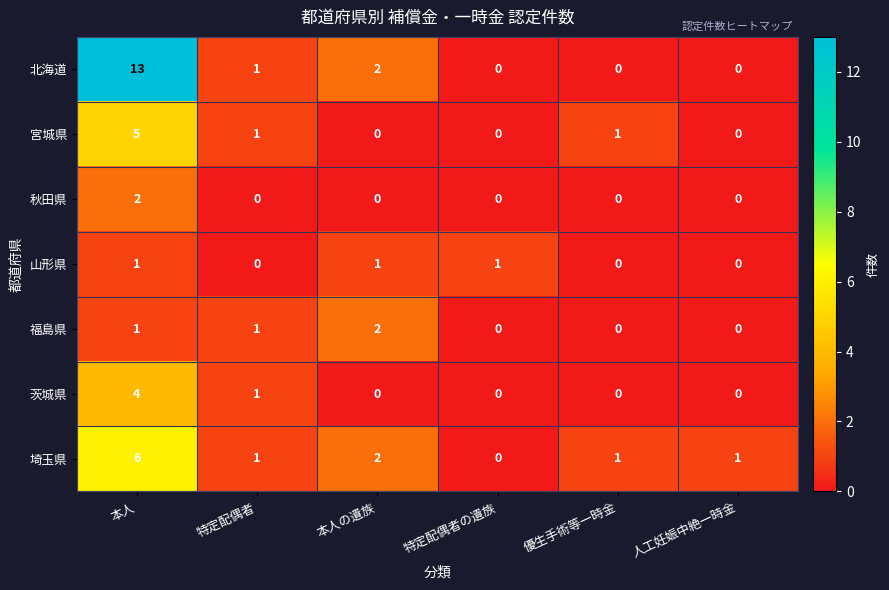

What is the maximum value shown in the chart?

13